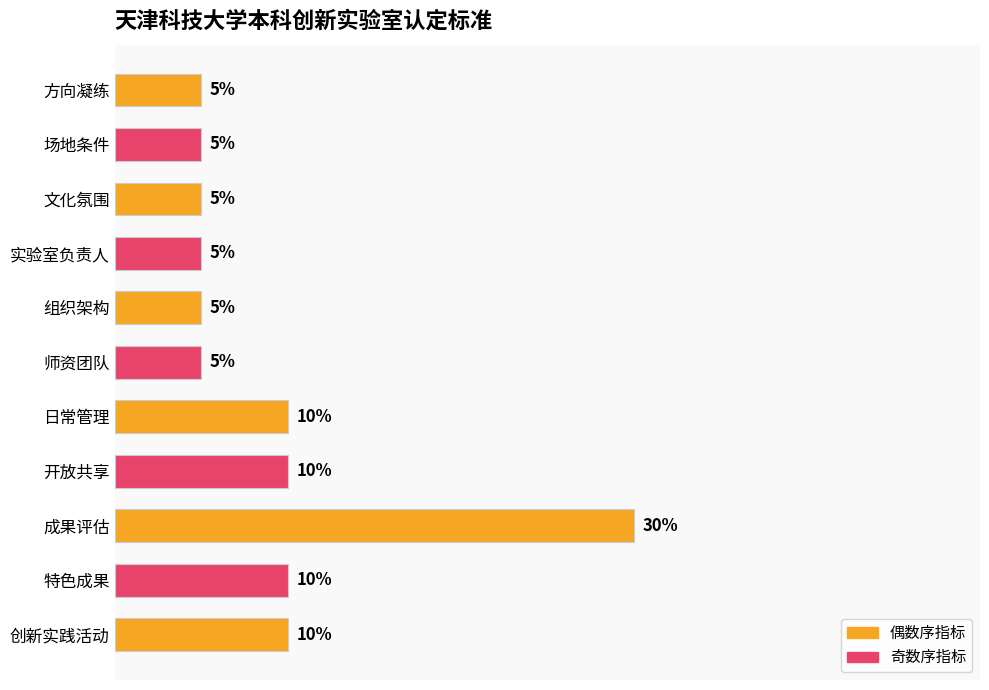

What is the label of the 5th bar from the bottom?

日常管理